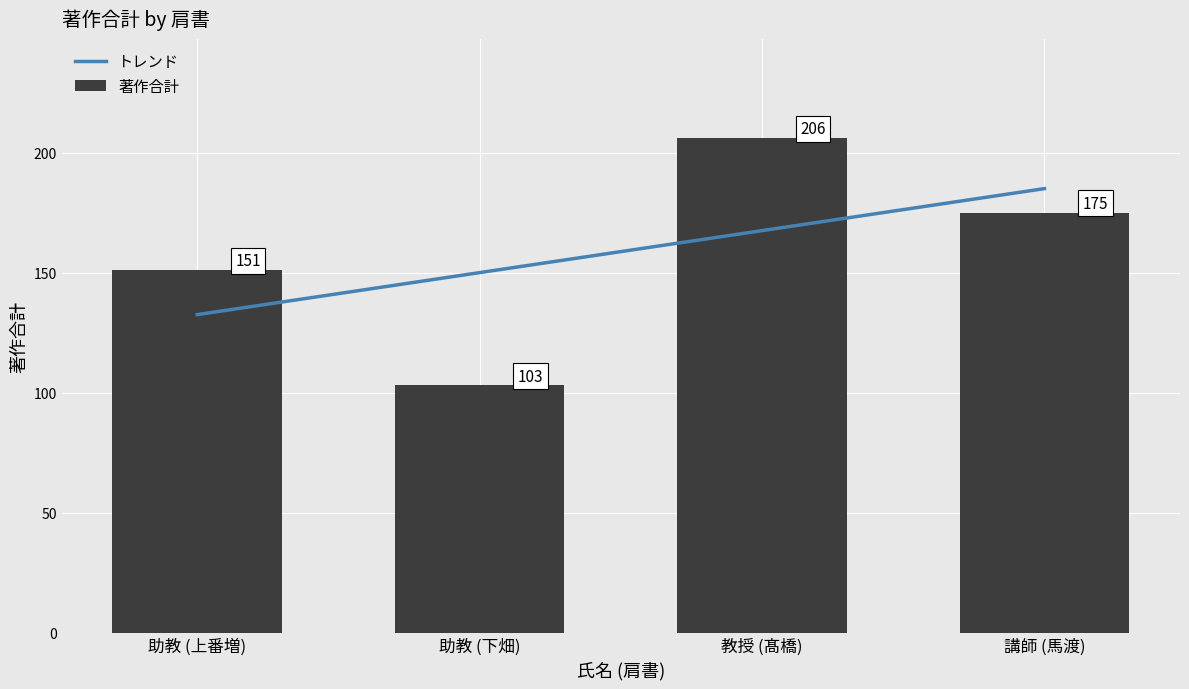

Rank the categories by value from highest to lowest.

教授 (髙橋), 講師 (馬渡), 助教 (上番増), 助教 (下畑)